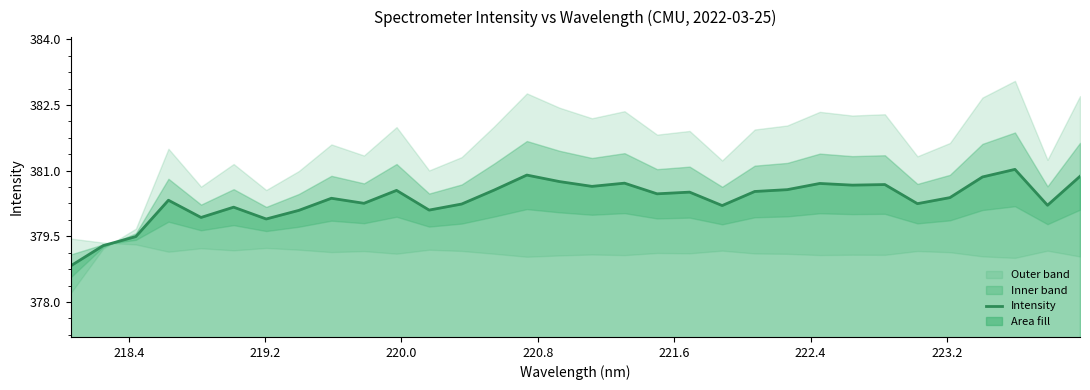

Reading right to left, what are all the values shown in this chart?

380.9	380.2	381.0	380.9	380.4	380.2	380.7	380.7	380.7	380.6	380.5	380.2	380.5	380.5	380.7	380.6	380.8	380.9	380.6	380.2	380.1	380.5	380.3	380.4	380.1	379.9	380.2	379.9	380.3	379.5	379.3	378.8